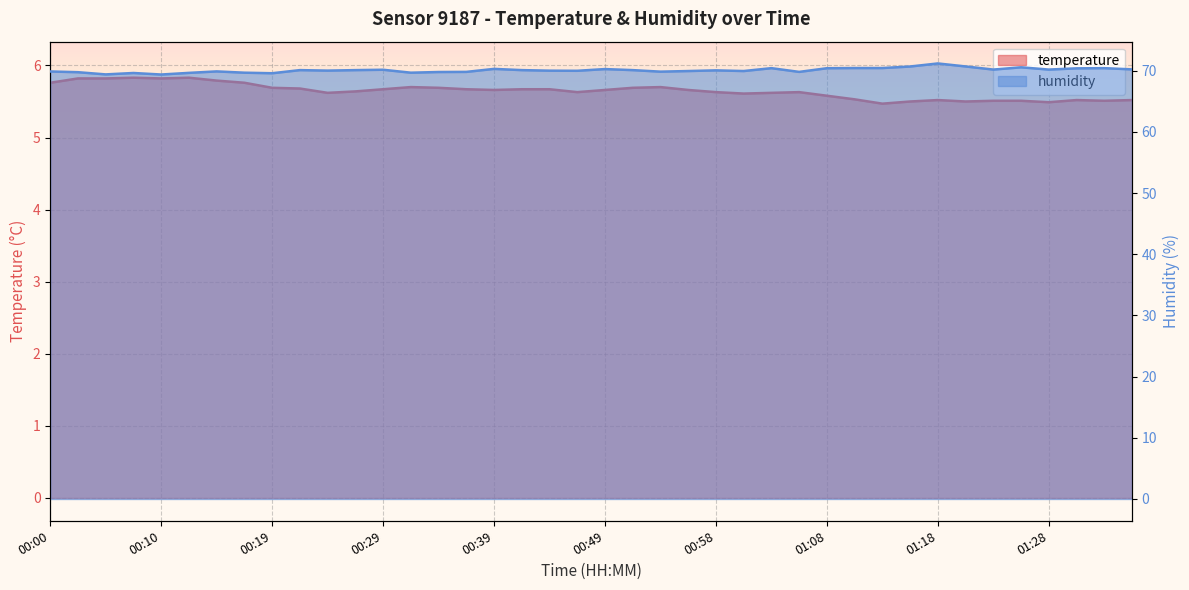

Reading left to right, extract all data points from this chart.

temperature: 5.8	5.8	5.8	5.8	5.8	5.8	5.8	5.8	5.7	5.7	5.6	5.6	5.7	5.7	5.7	5.7	5.7	5.7	5.7	5.6	5.7	5.7	5.7	5.7	5.6	5.6	5.6	5.6	5.6	5.5	5.5	5.5	5.5	5.5	5.5	5.5	5.5	5.5	5.5	5.5
humidity: 69.9	69.8	69.4	69.6	69.4	69.7	69.9	69.7	69.6	70.1	70.0	70.1	70.2	69.7	69.8	69.8	70.3	70.1	70.0	70.0	70.3	70.1	69.8	70.0	70.1	70.0	70.4	69.8	70.4	70.4	70.4	70.7	71.2	70.7	70.2	70.6	70.2	70.4	70.4	70.2